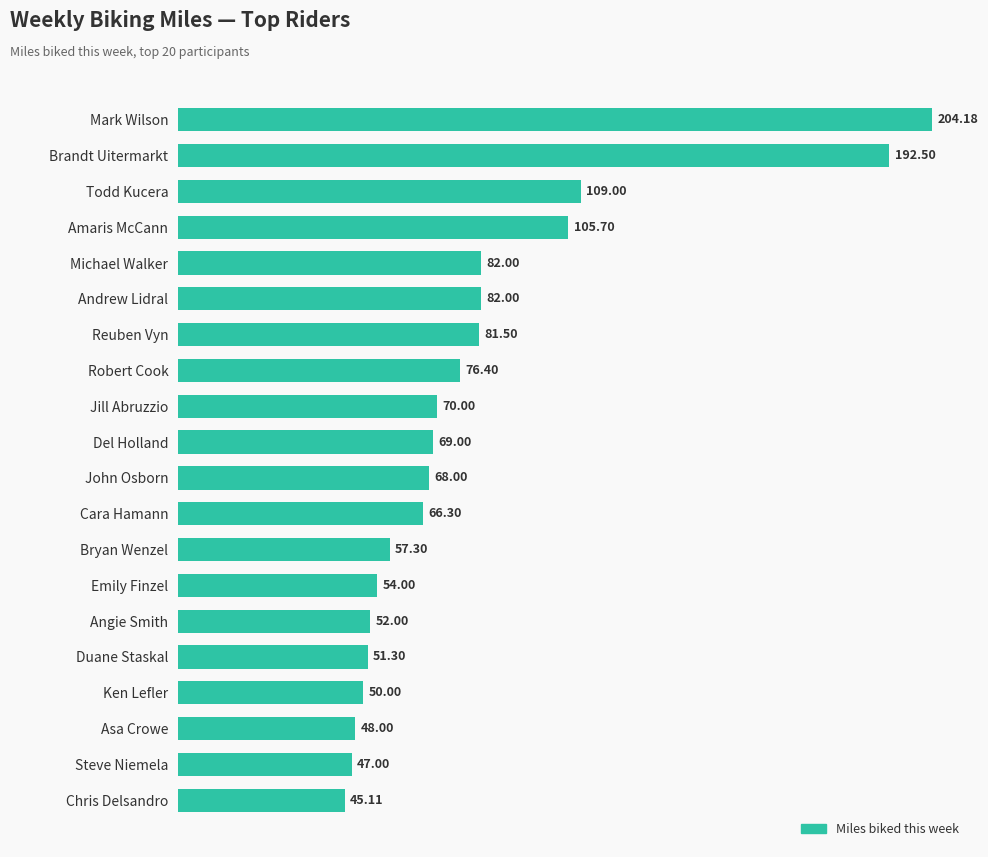

What is the label of the 14th bar from the bottom?

Reuben Vyn